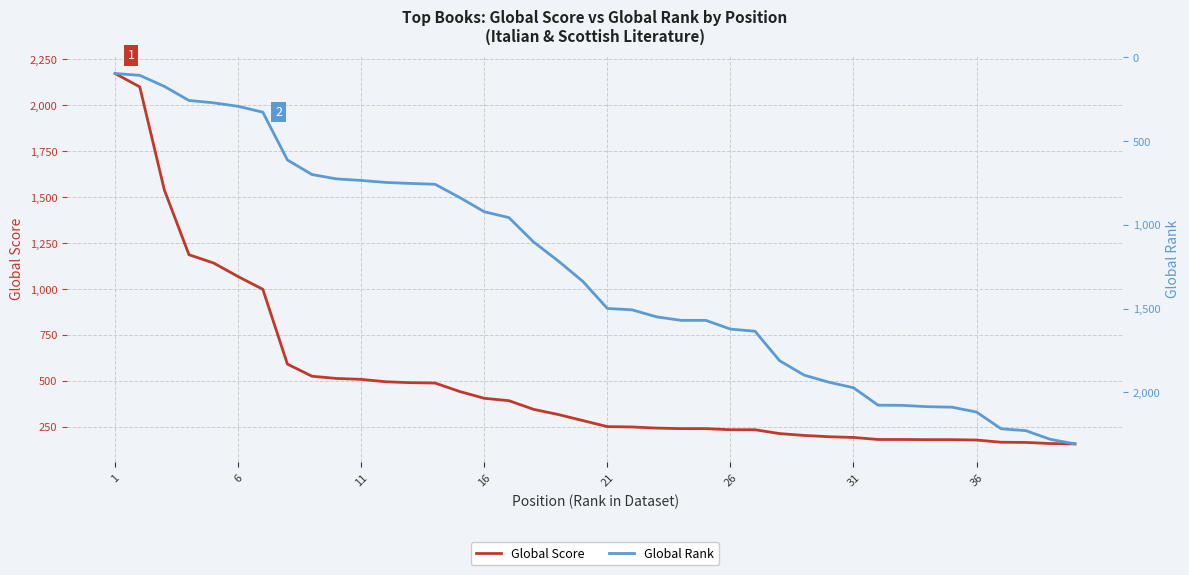

Which has a higher value, 21 or 35?

21